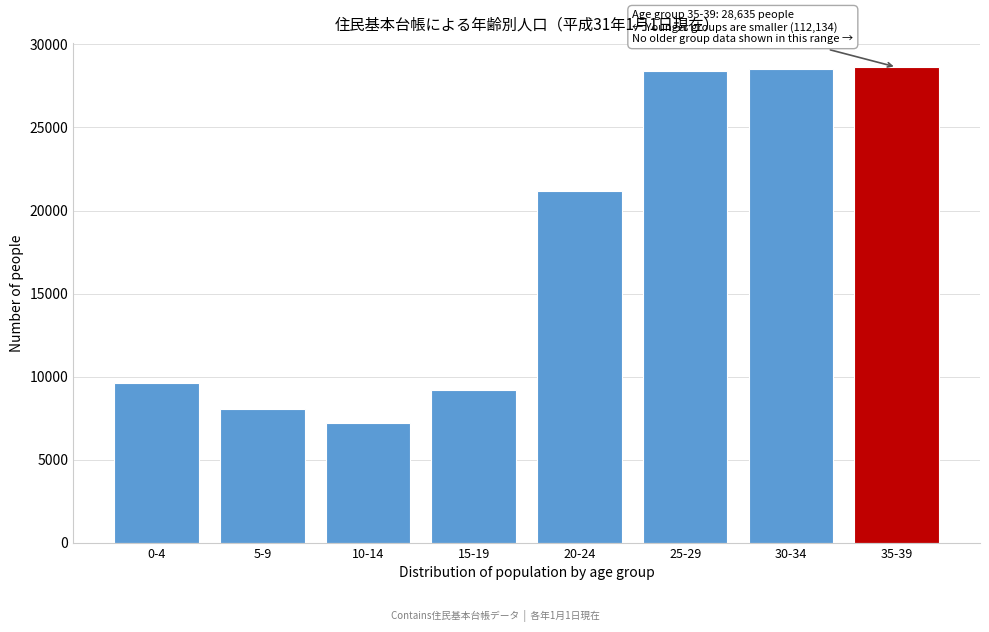

What is the ratio of the value at 10-14 to the value at 0-4?

0.8